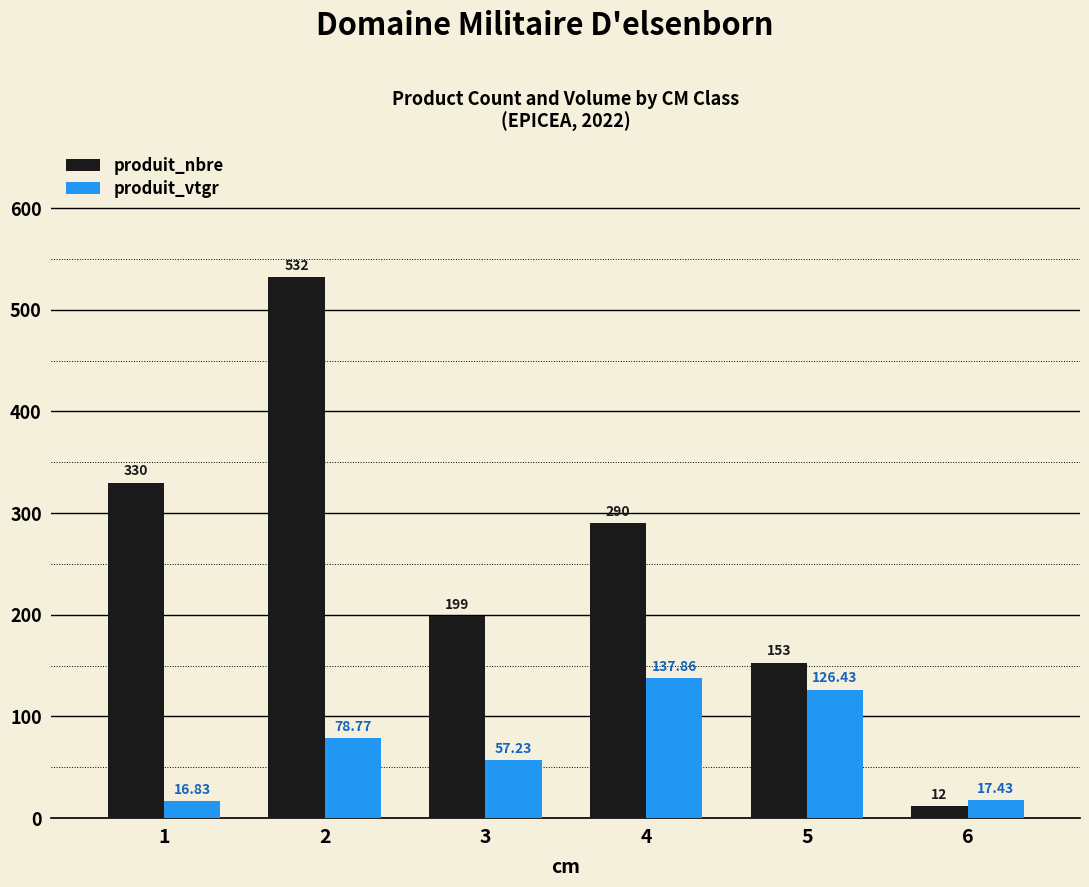

Rank the categories by produit_nbre value from highest to lowest.

2, 1, 4, 3, 5, 6